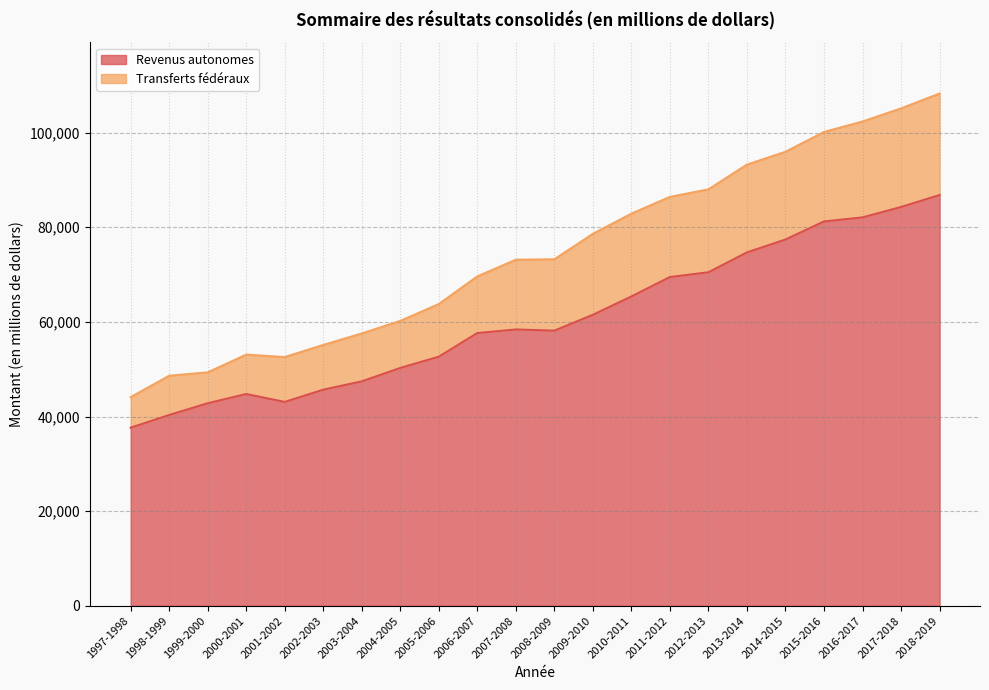

True or false: Transferts fédéraux and Revenus autonomes intersect in this chart.

False